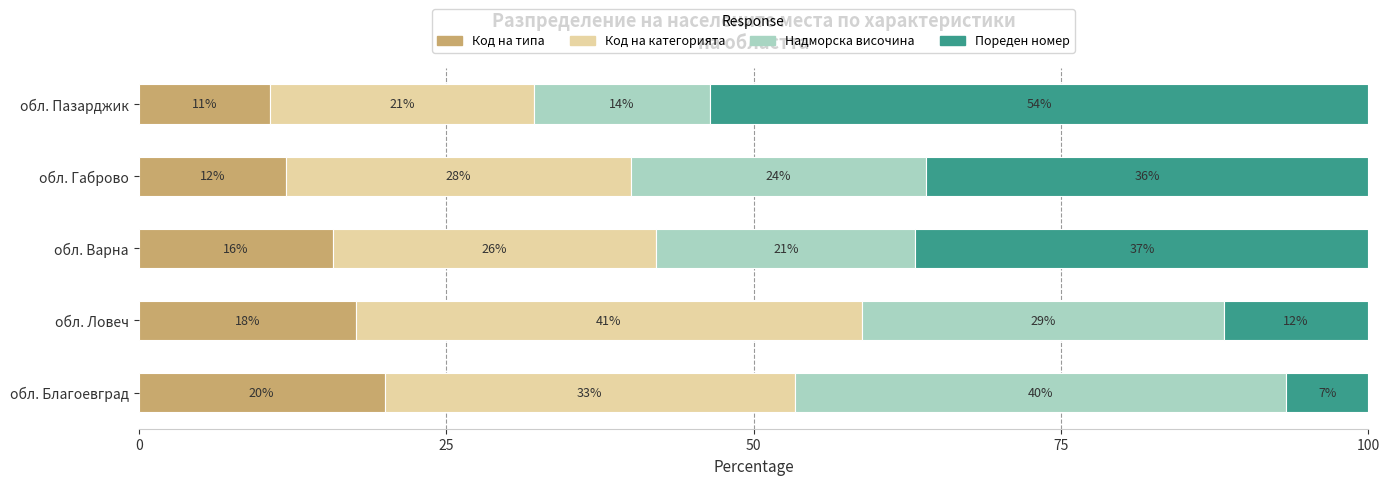

What is the total value across all series at обл. Пазарджик?

100.0